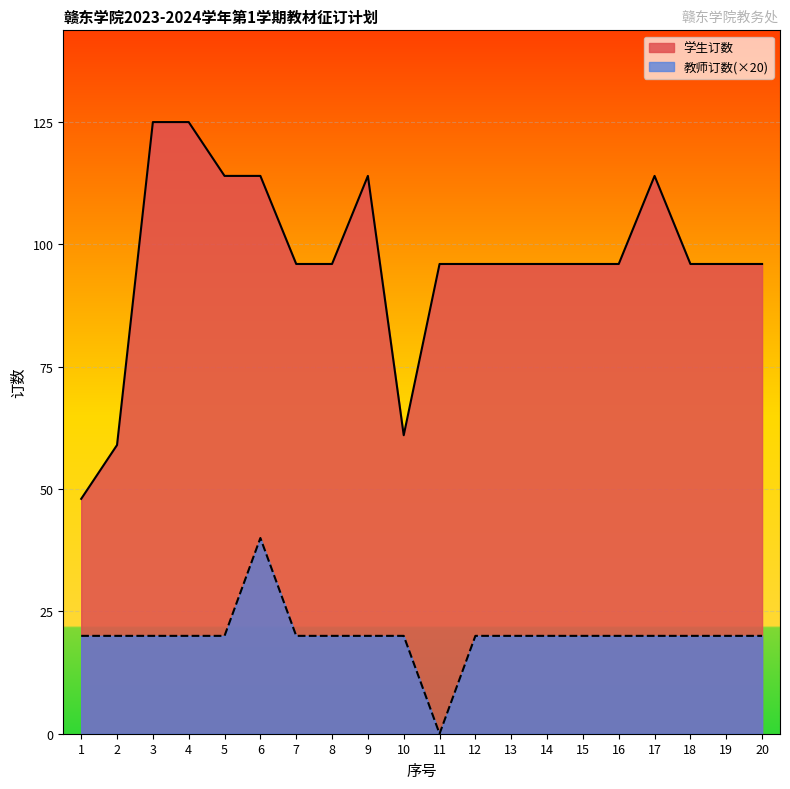

True or false: 教师订数 and 学生订数 intersect in this chart.

False